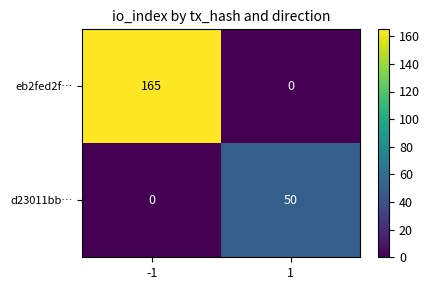

The eb2fed2f… series shows 0 at 1. True or false?

True